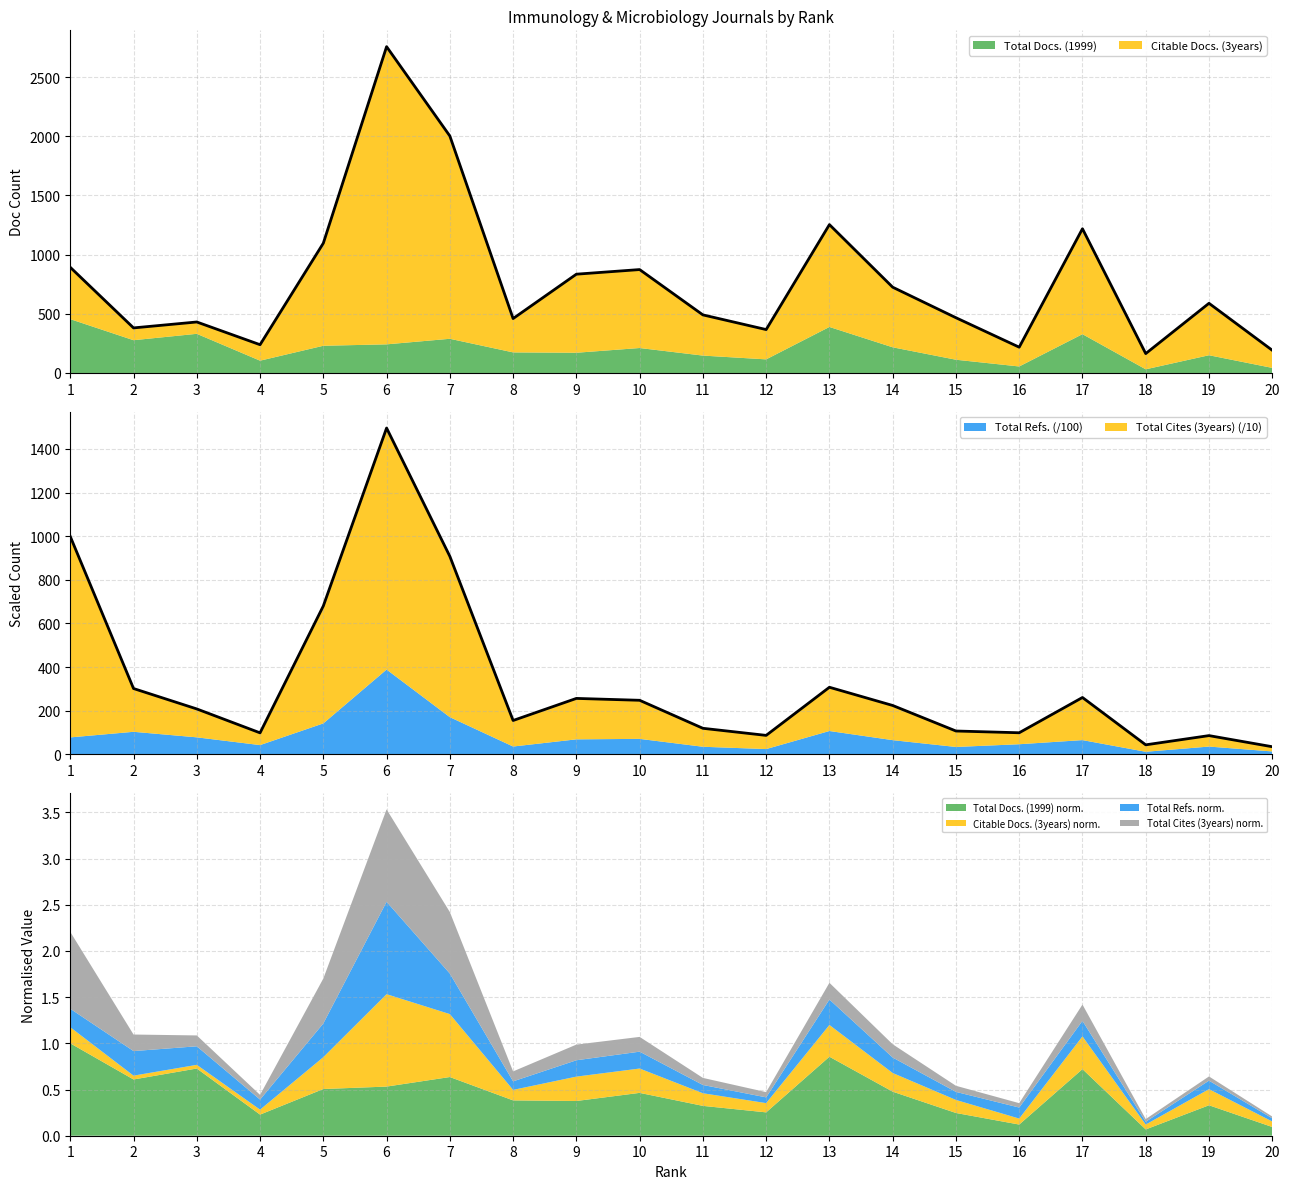

The value of Total Docs. (1999) norm. at 2 is 0.6. True or false?

True